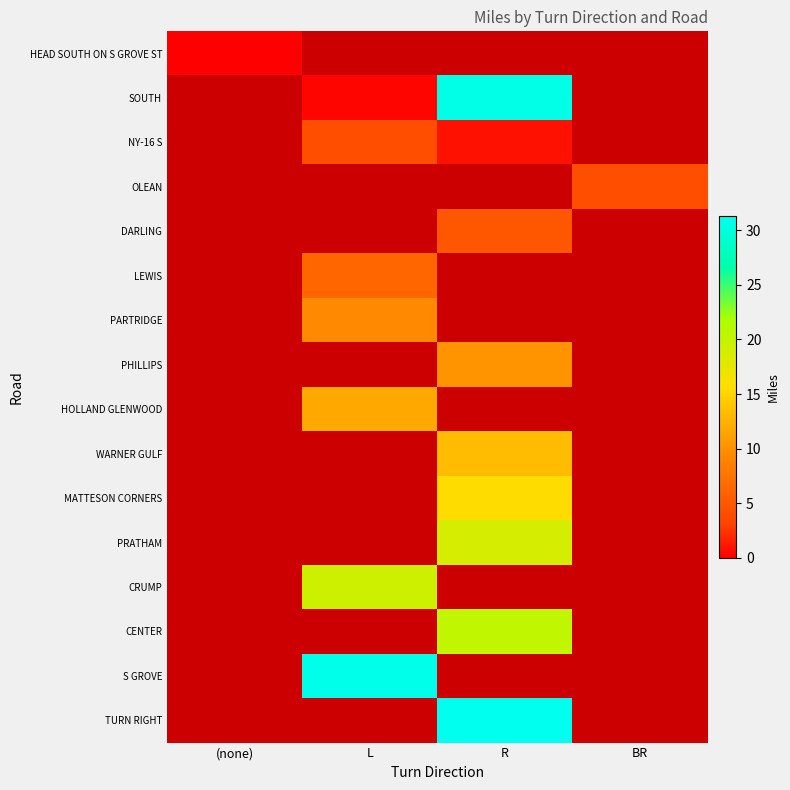

Reading left to right, extract all data points from this chart.

HEAD SOUTH ON S GROVE ST: (none)=0.0	L=-1.0	R=-1.0	BR=-1.0
SOUTH: (none)=-1.0	L=0.3	R=30.8	BR=-1.0
NY-16 S: (none)=-1.0	L=4.1	R=0.8	BR=-1.0
OLEAN: (none)=-1.0	L=-1.0	R=-1.0	BR=4.1
DARLING: (none)=-1.0	L=-1.0	R=4.9	BR=-1.0
LEWIS: (none)=-1.0	L=6.3	R=-1.0	BR=-1.0
PARTRIDGE: (none)=-1.0	L=9.5	R=-1.0	BR=-1.0
PHILLIPS: (none)=-1.0	L=-1.0	R=10.3	BR=-1.0
HOLLAND GLENWOOD: (none)=-1.0	L=11.8	R=-1.0	BR=-1.0
WARNER GULF: (none)=-1.0	L=-1.0	R=13.3	BR=-1.0
MATTESON CORNERS: (none)=-1.0	L=-1.0	R=15.6	BR=-1.0
PRATHAM: (none)=-1.0	L=-1.0	R=18.7	BR=-1.0
CRUMP: (none)=-1.0	L=19.5	R=-1.0	BR=-1.0
CENTER: (none)=-1.0	L=-1.0	R=20.3	BR=-1.0
S GROVE: (none)=-1.0	L=31.0	R=-1.0	BR=-1.0
TURN RIGHT: (none)=-1.0	L=-1.0	R=31.3	BR=-1.0